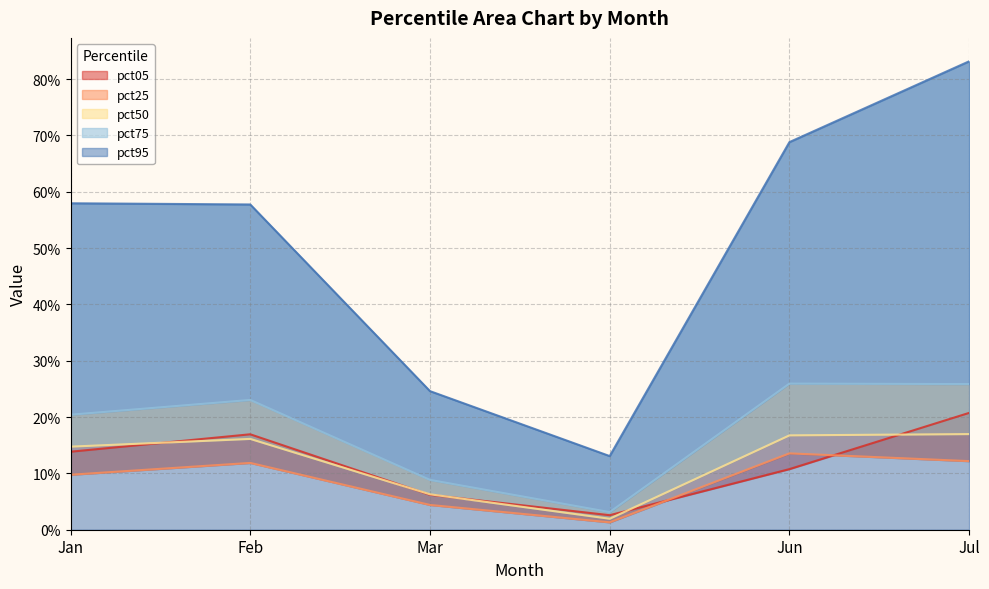

What is the total value across all series at Jul?

1.6